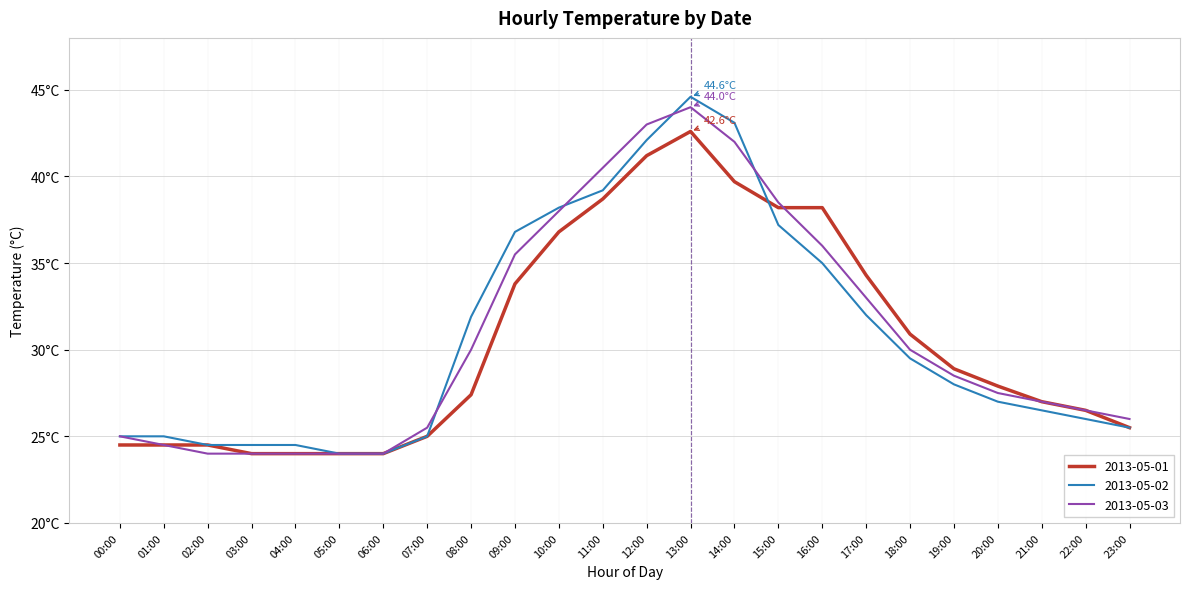

Which has a higher value, 10:00 or 15:00?

15:00